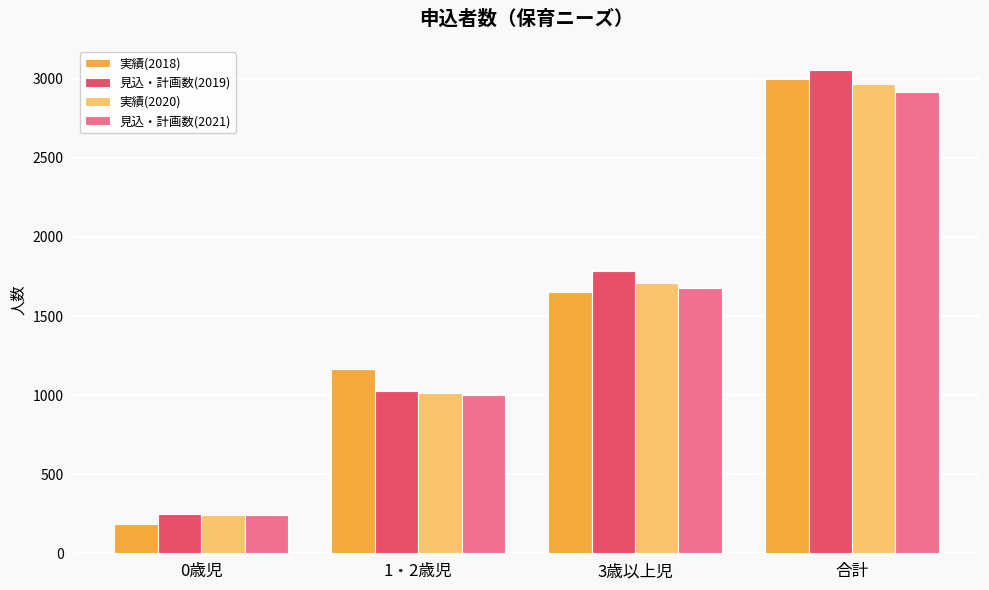

What is the approximate value of 実績(2018) at 0歳児, to the nearest 100?

200